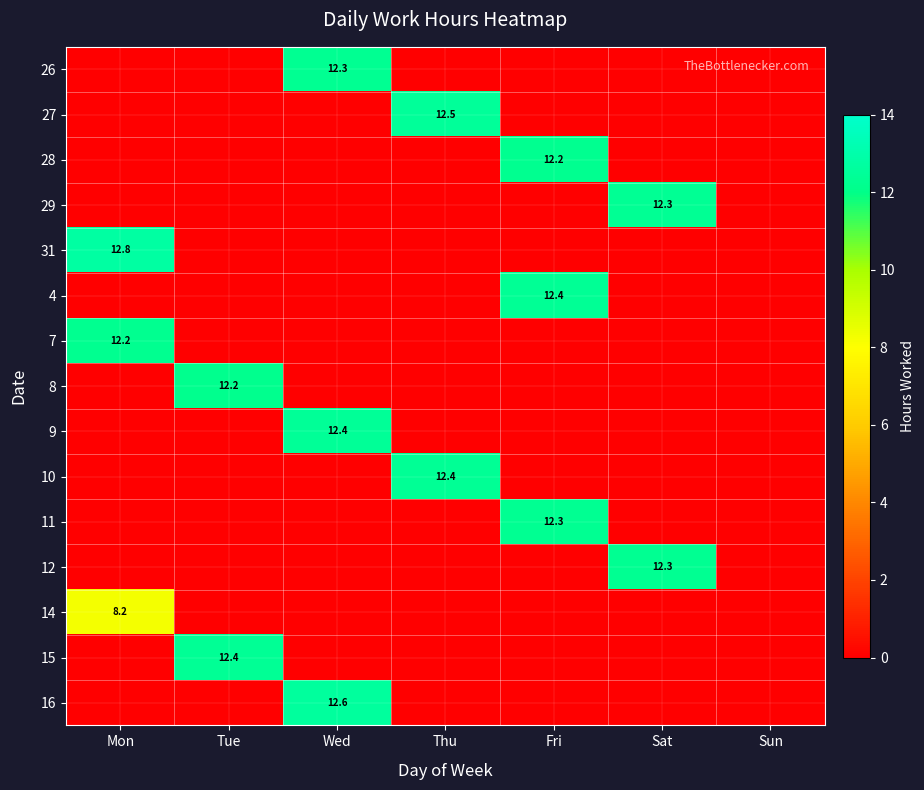

At Fri, list the series in order from largest to smallest.

4, 11, 28, 26, 27, 29, 31, 7, 8, 9, 10, 12, 14, 15, 16